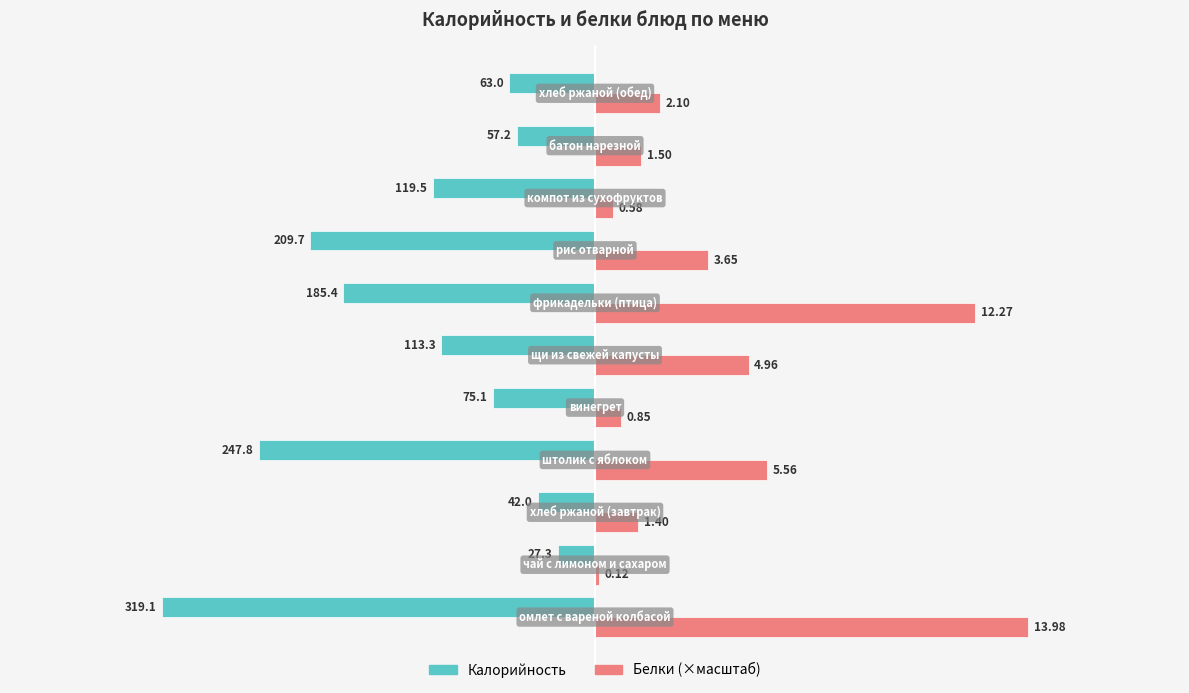

What position from the left is −100?

5